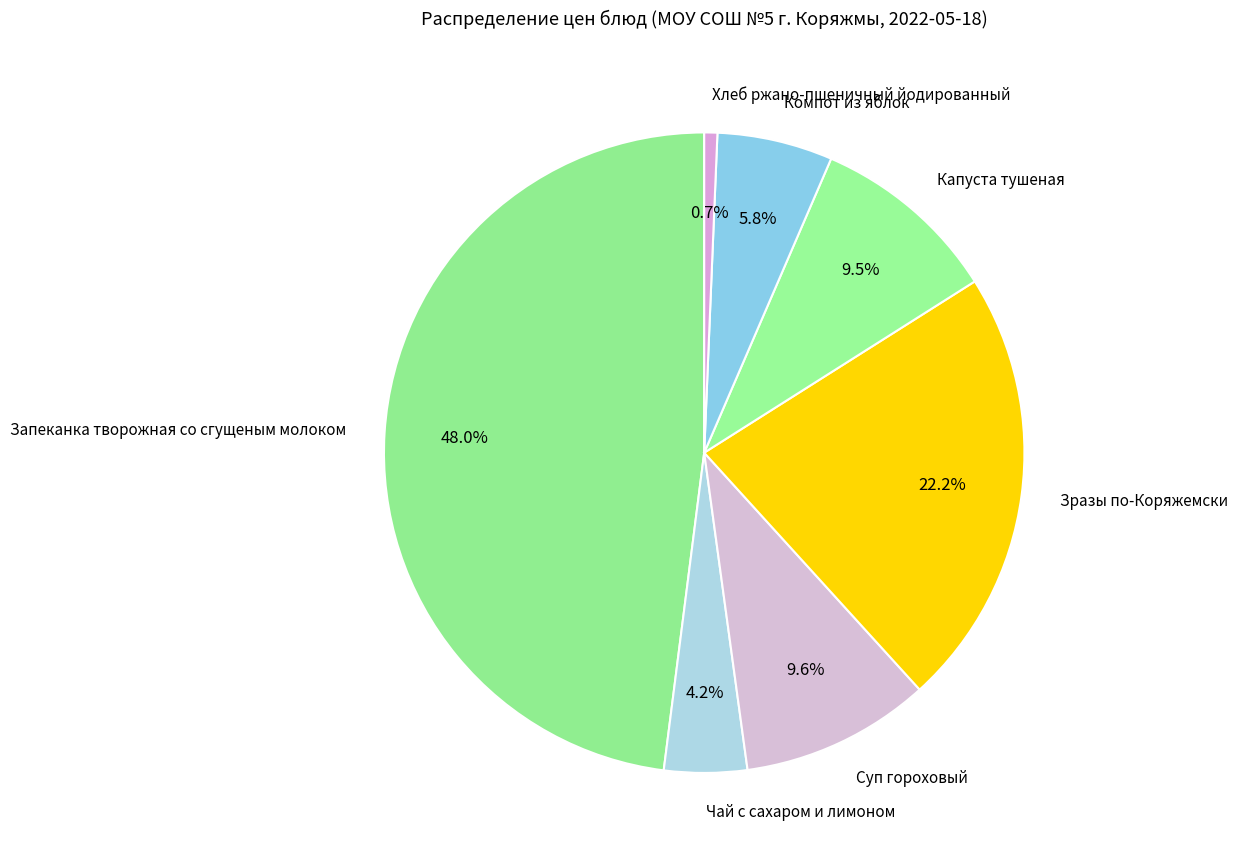

To the nearest percent, what is the average slice percentage?

14%